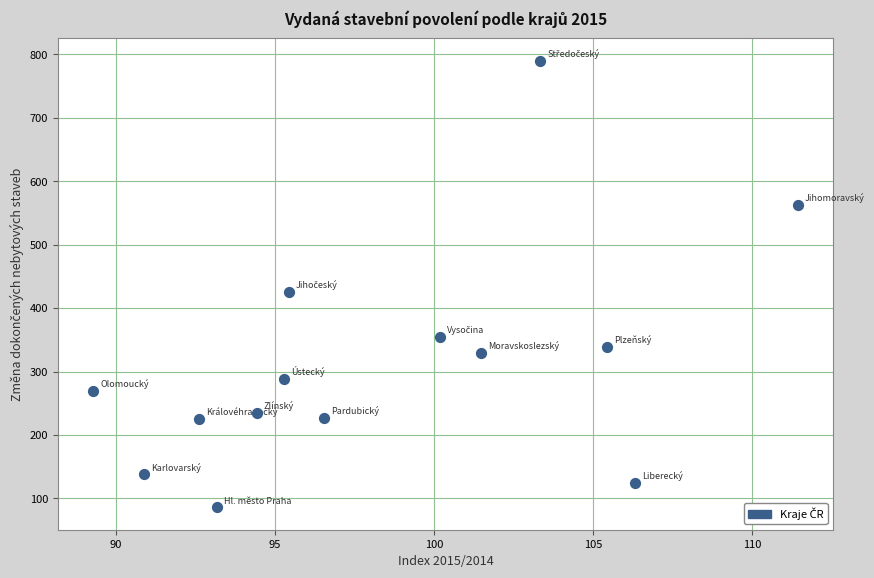

What is the range of Y values (max minus min)?

704